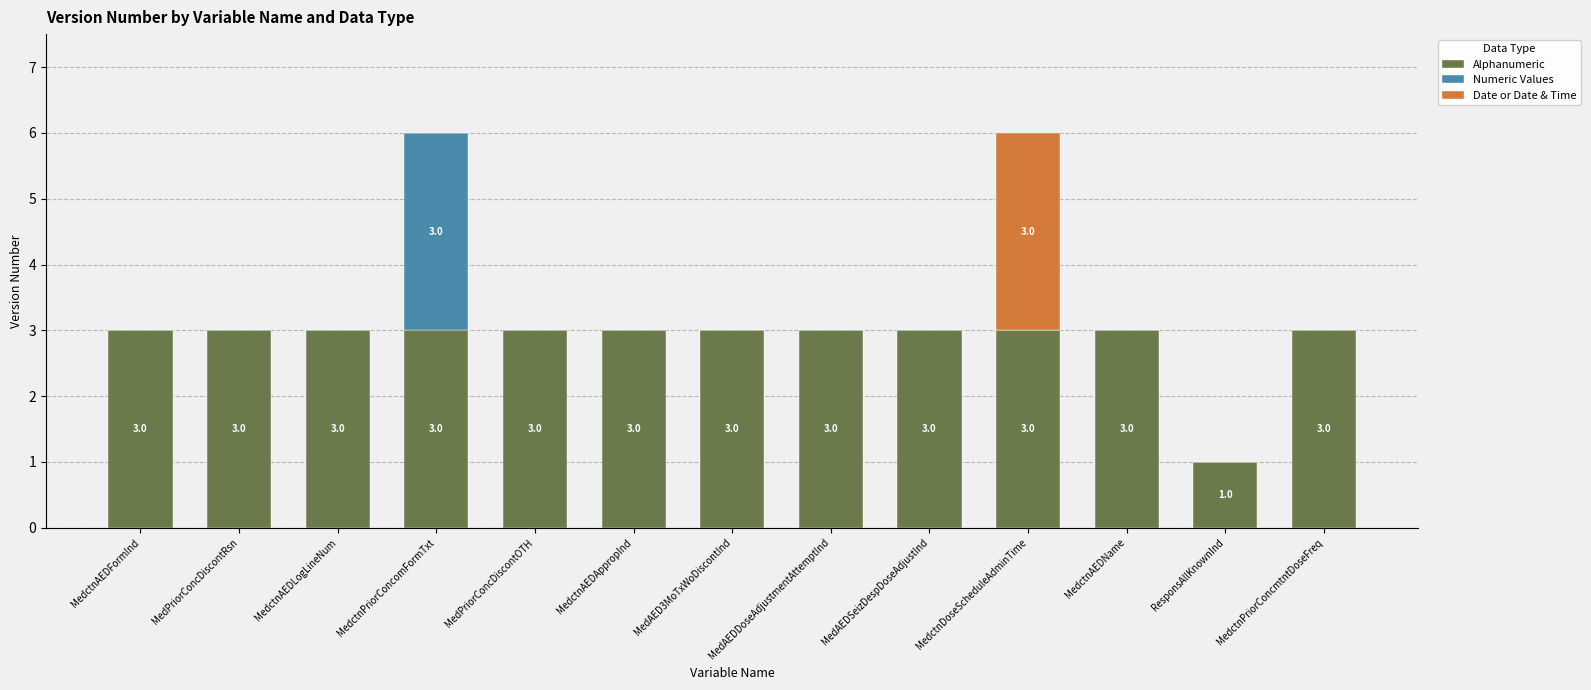

What is the total value across all series at MedctnAEDAppropInd?

3